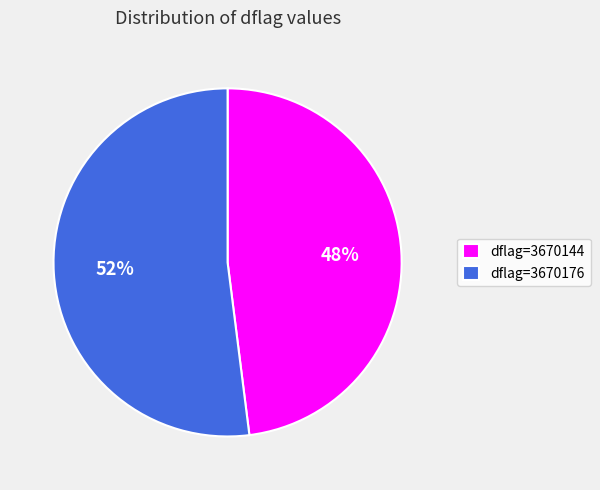

Count the number of slices in the pie.

2